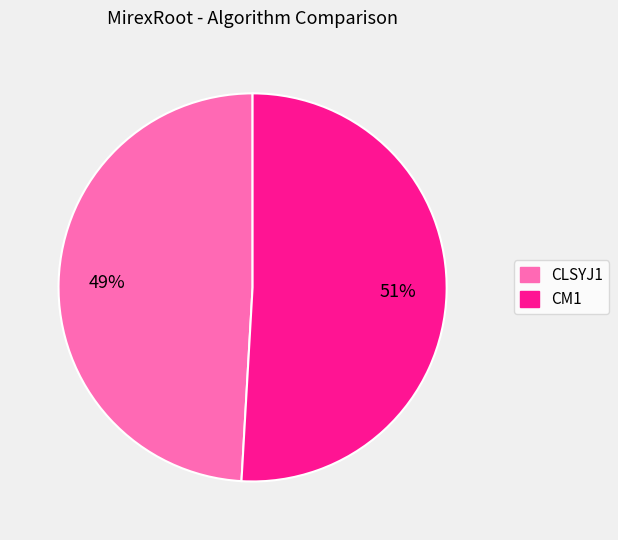

What is the largest slice in the pie chart?

CM1